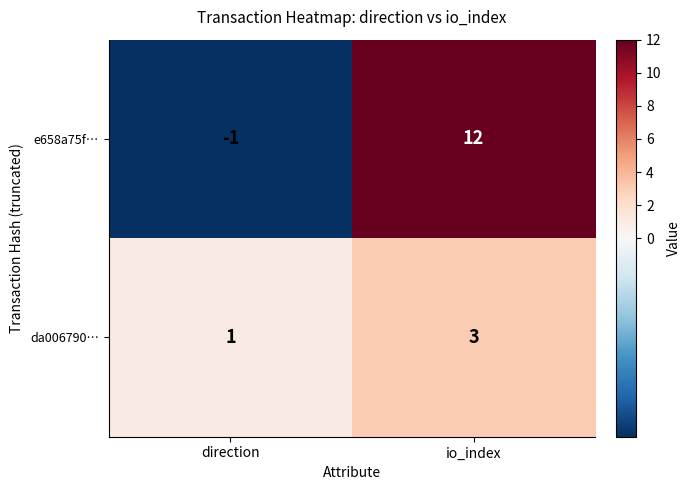

Rank the series at direction from highest to lowest value.

da006790…, e658a75f…